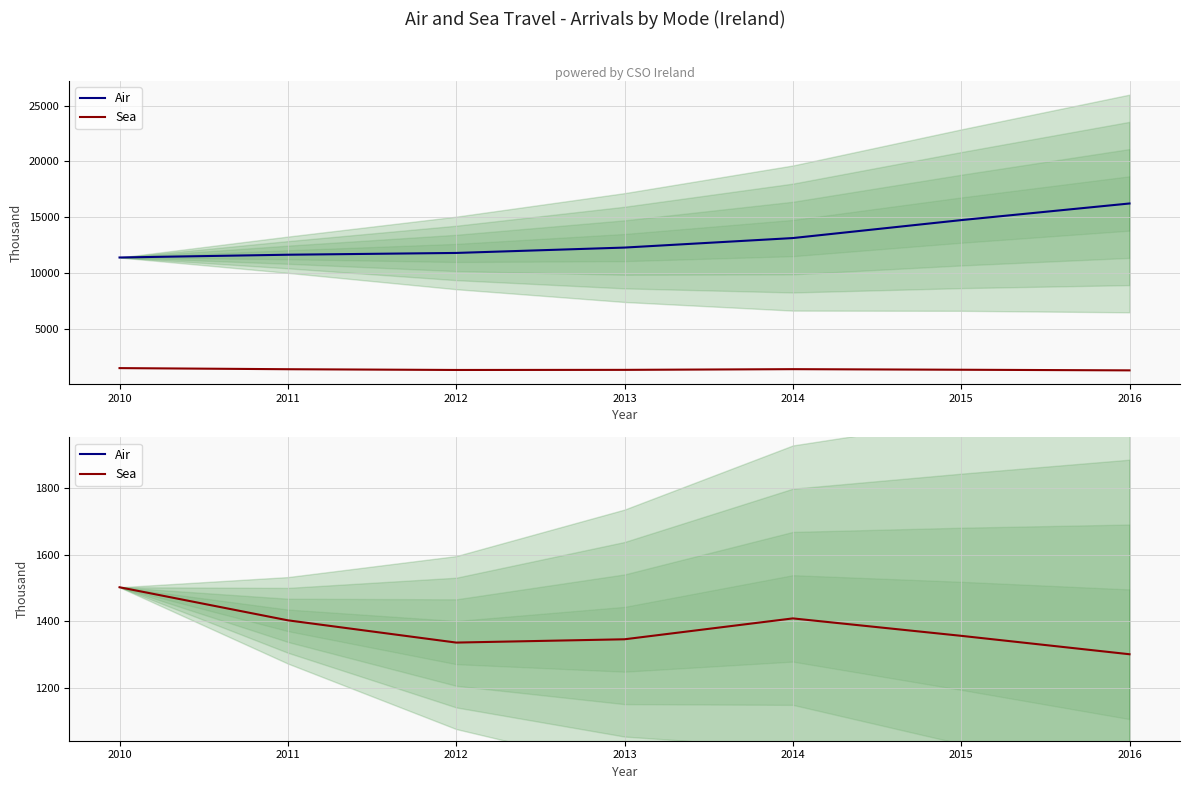

What is the total value across all series at 2014?

14546.8